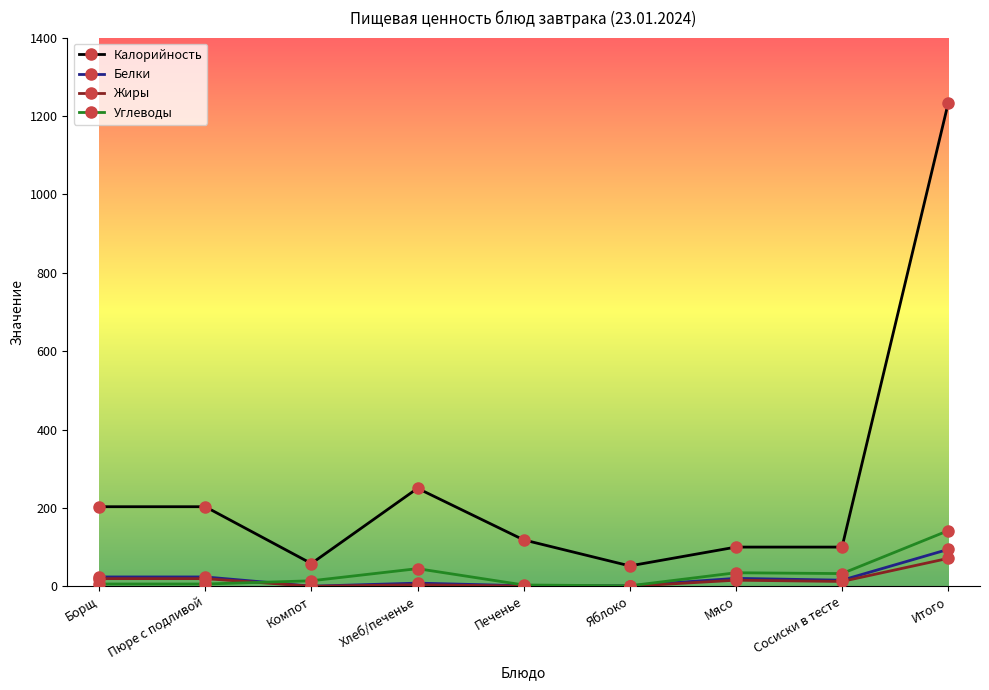

What is the spread (max minus min) of values at Печенье?

118.0